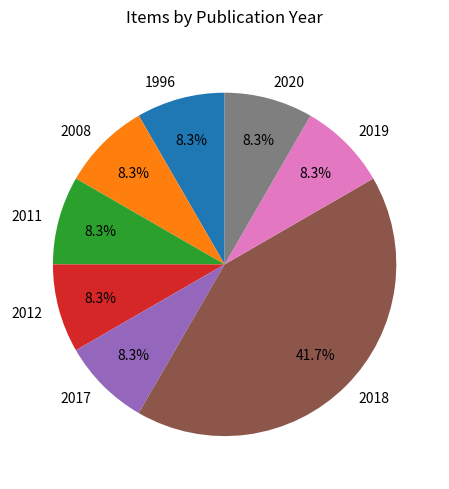

To the nearest percent, what portion does 2018 represent?

42%